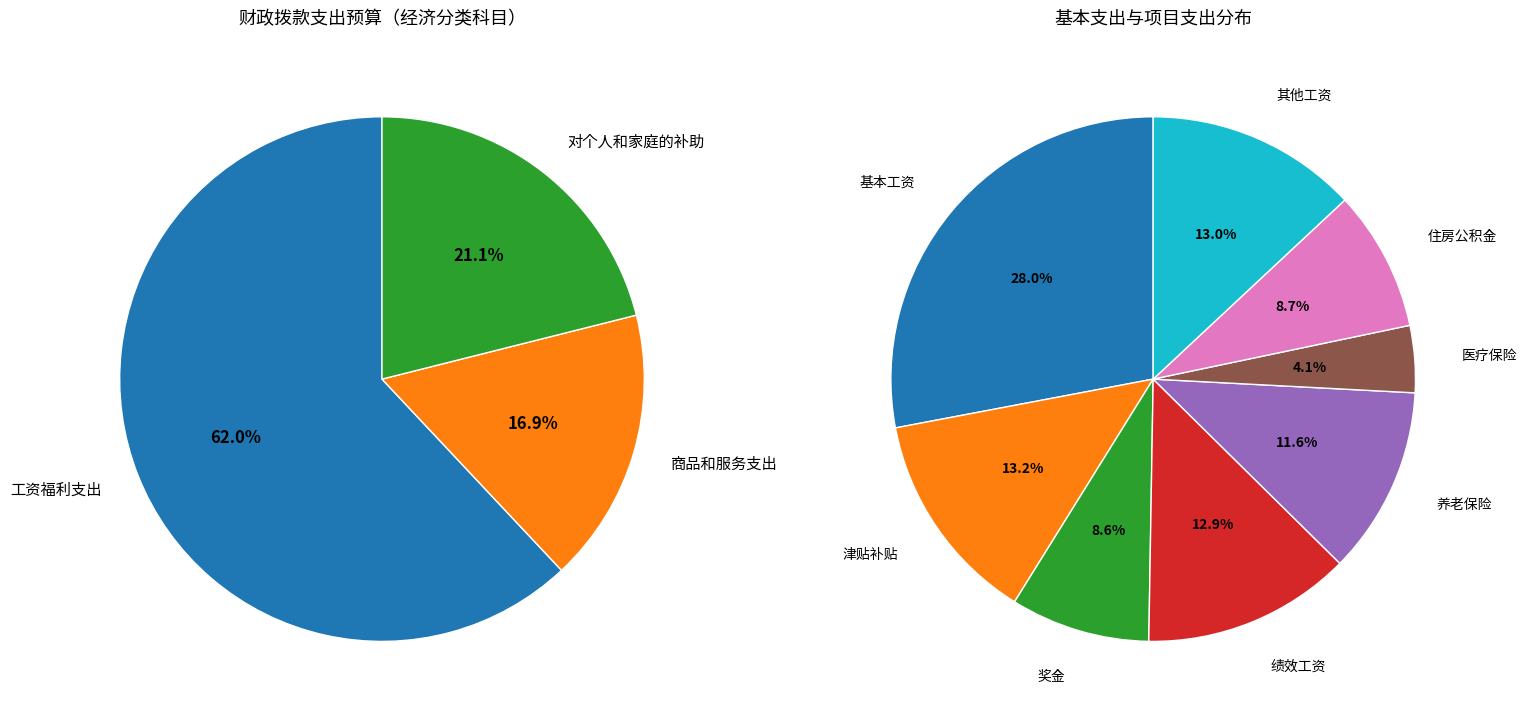

Rank the categories by value from lowest to highest.

商品和服务支出, 对个人和家庭的补助, 工资福利支出